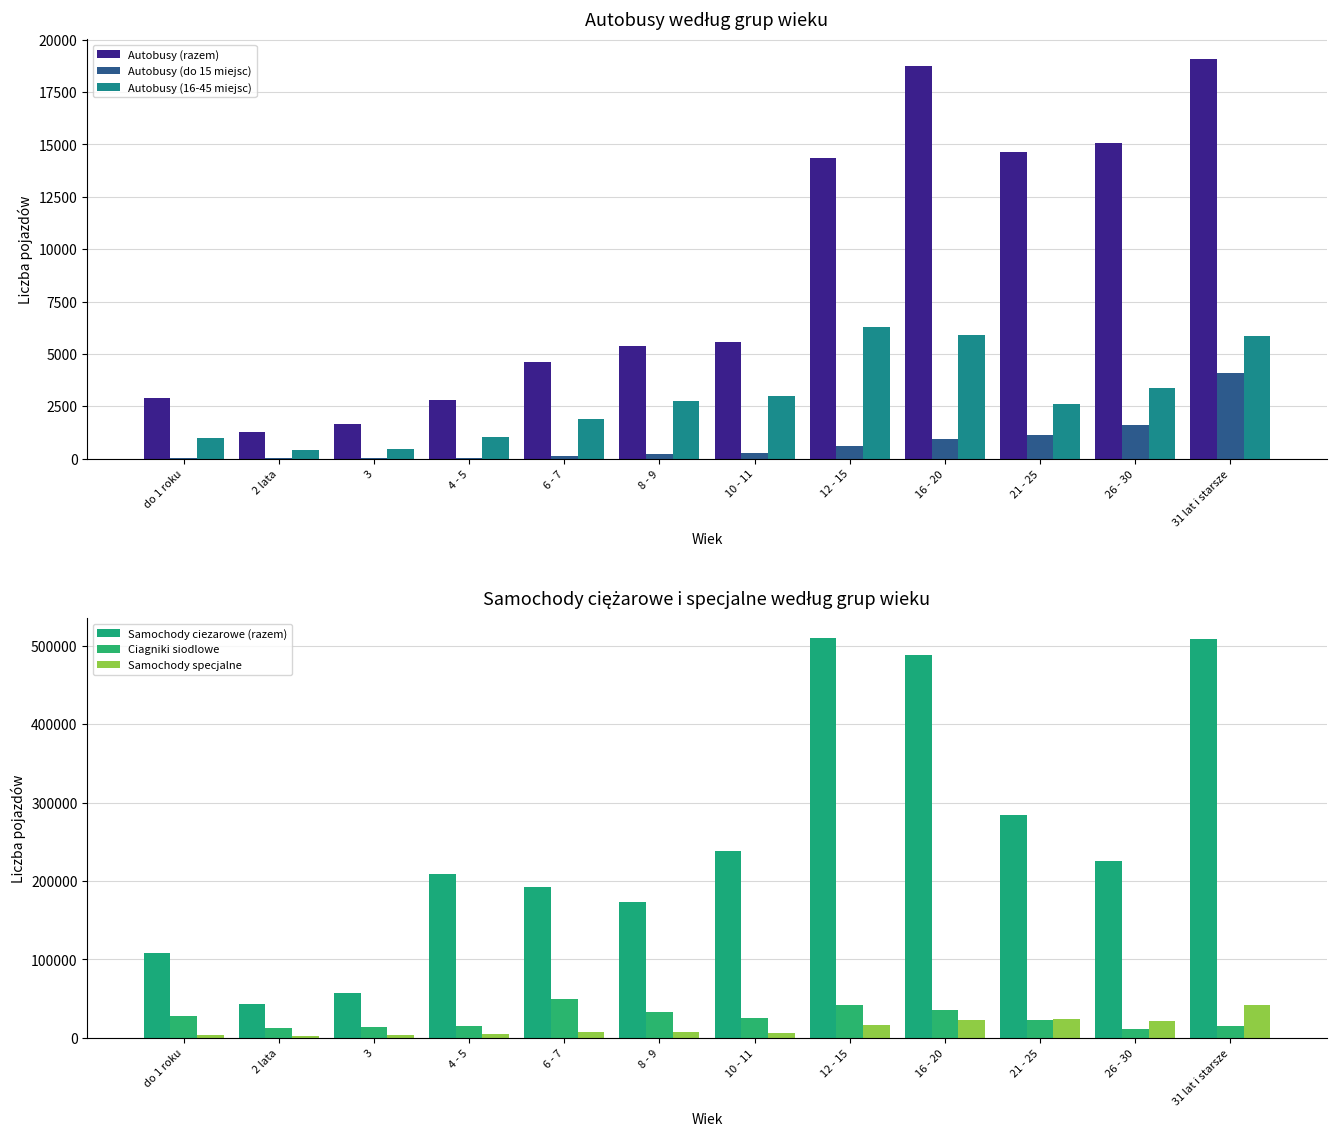

Which has a higher value, 12 - 15 or 6 - 7?

12 - 15